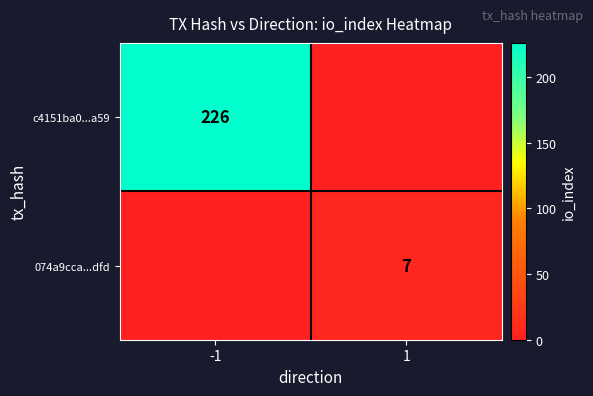

The value of c4151ba0...a59 at -1 is 94. True or false?

False